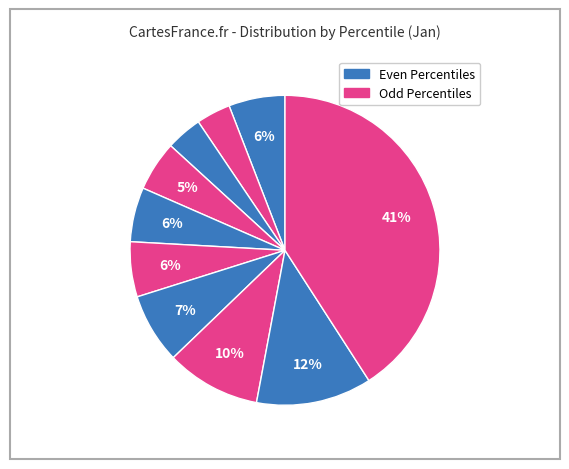

Does any single category account for the majority?

No